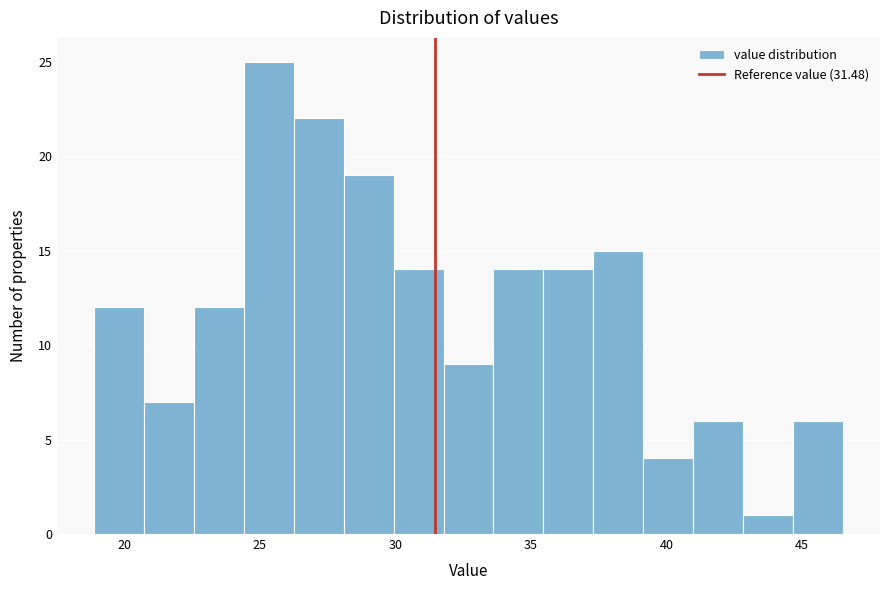

Read against the x-axis, roughly where is the centre of the tallest bar?

25.5